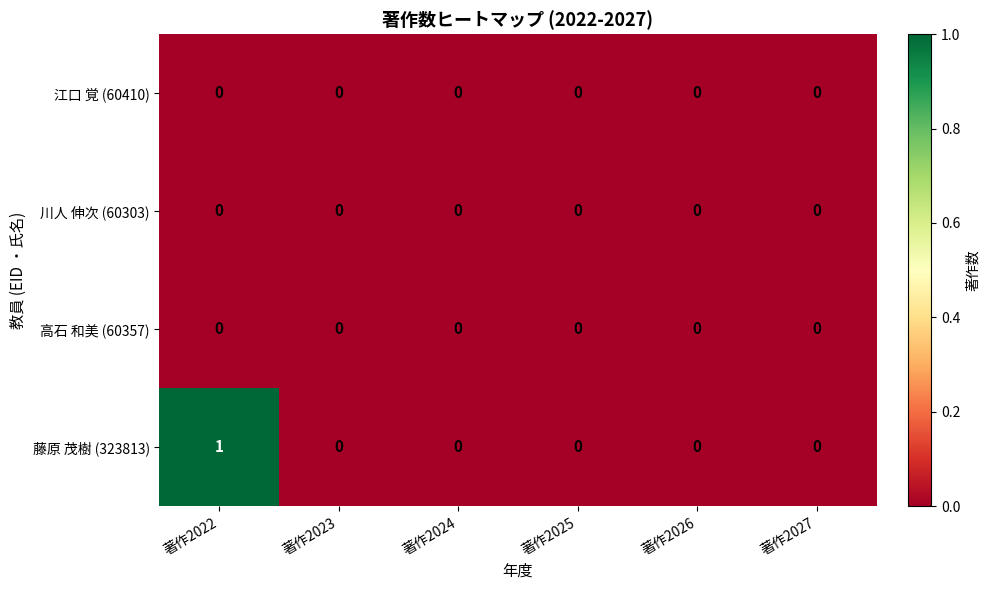

The value of 藤原 茂樹 (323813) at 著作2026 is 0. True or false?

True